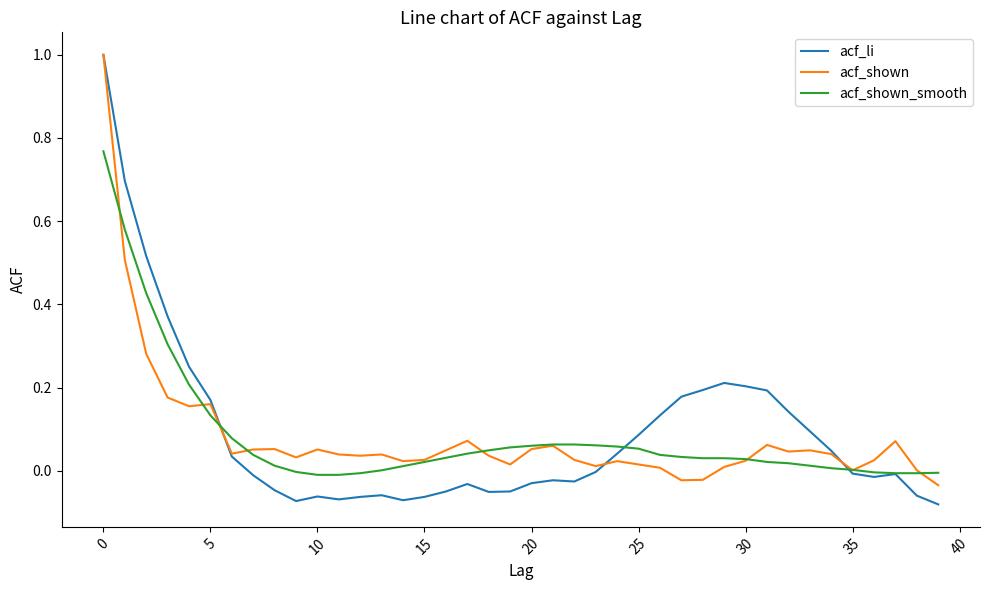

What are all the series names shown in the legend?

acf_li, acf_shown, acf_shown_smooth